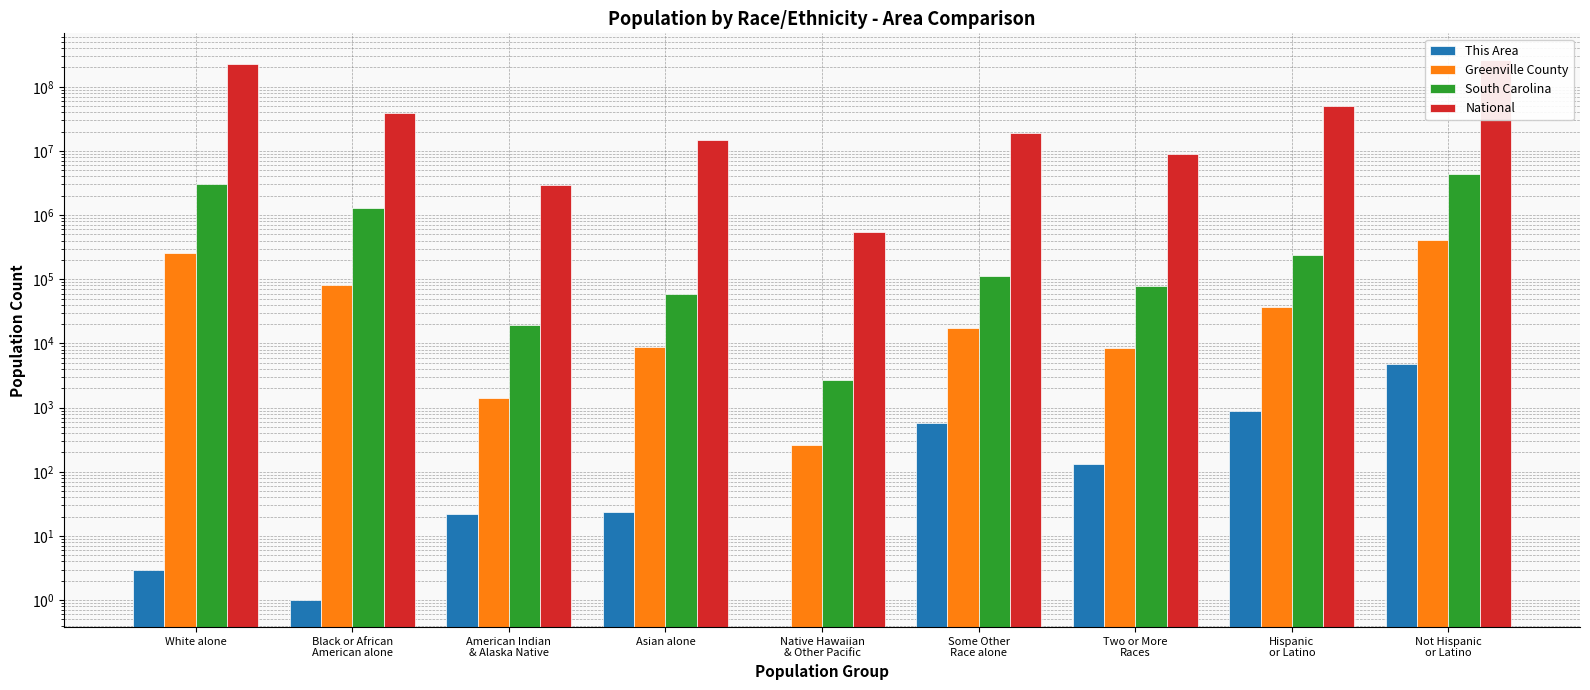

What position from the left is Hispanic
or Latino?

8